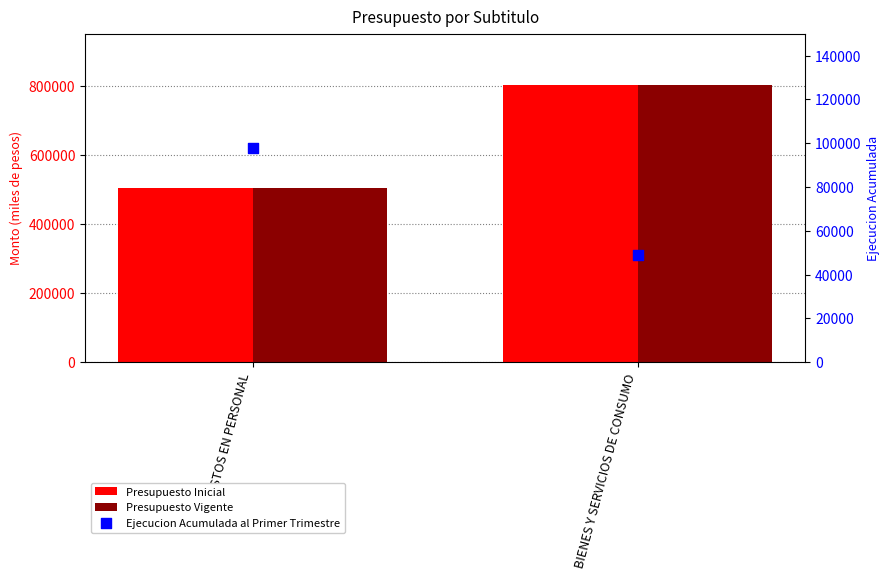

At which category is the sum across all series the highest?

BIENES Y SERVICIOS DE CONSUMO